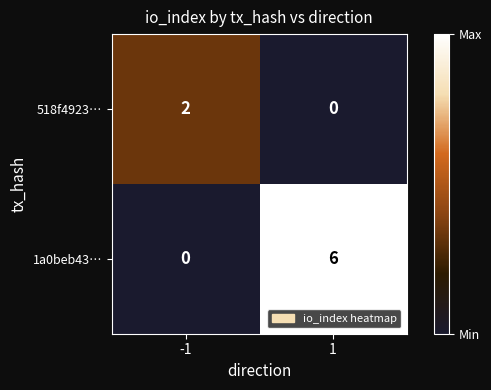

Reading left to right, extract all data points from this chart.

518f4923…: 2	0
1a0beb43…: 0	6